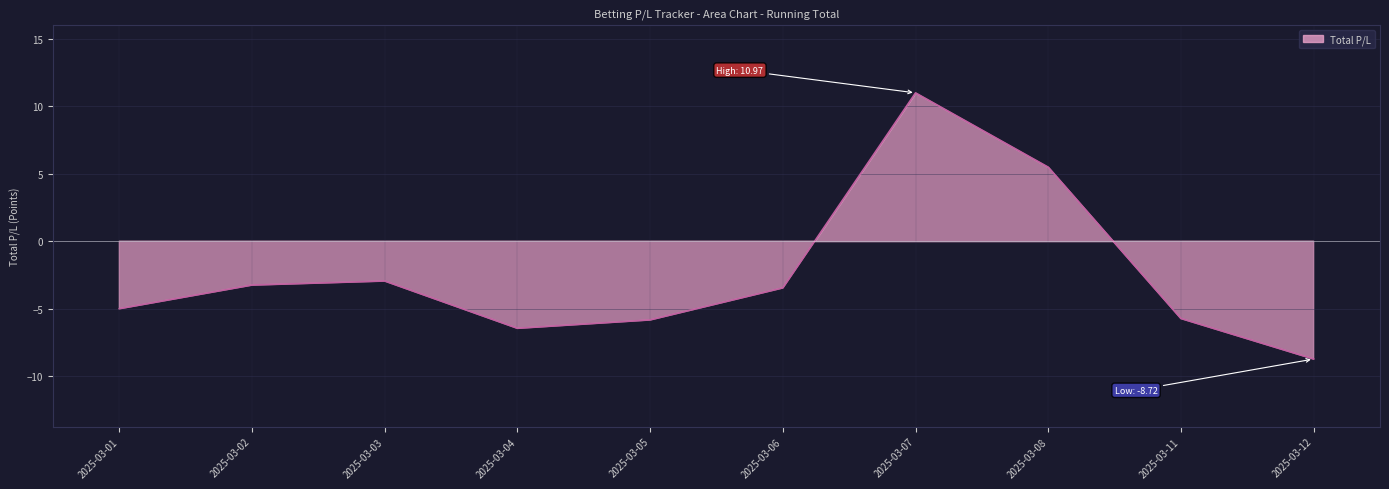

What is the maximum value shown in the chart?

11.0